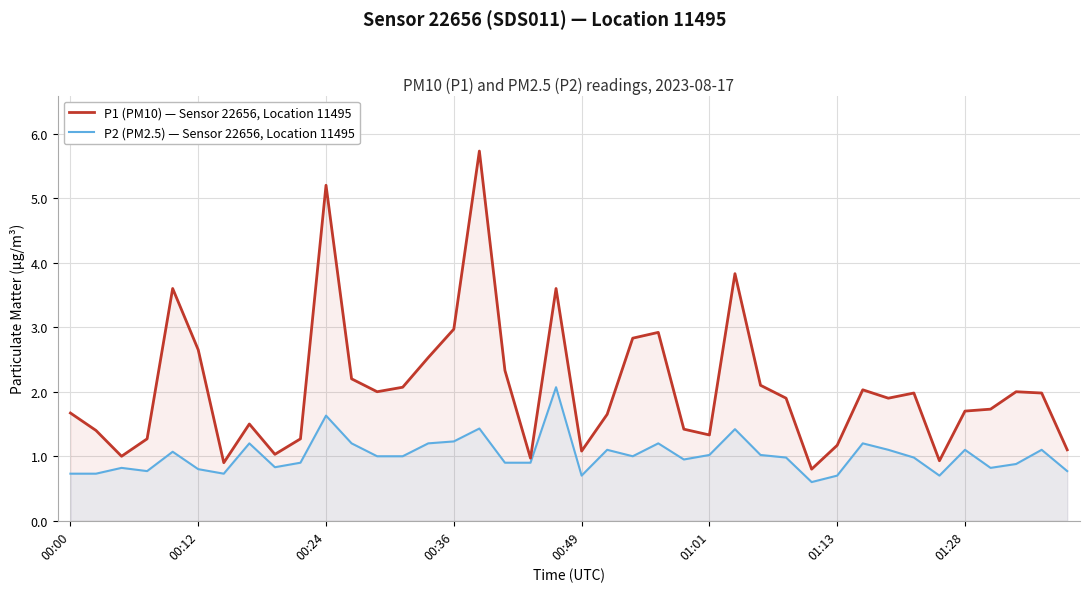

Which series changed the most between 18 and 22?

P1 (PM10) — Sensor 22656, Location 11495